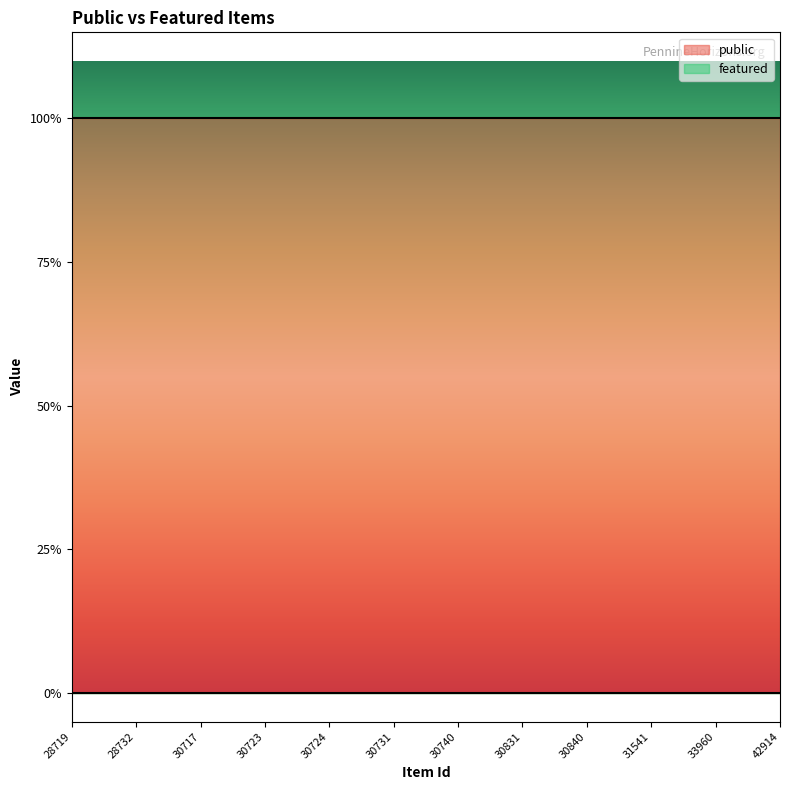

Rank the categories by featured value from lowest to highest.

28719, 28732, 30717, 30723, 30724, 30731, 30740, 30831, 30840, 31541, 33960, 42914